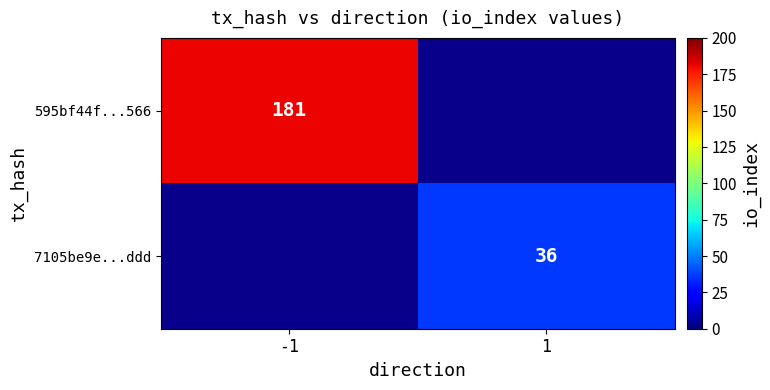

Is it true that 595bf44f...566 equals 41.1 at -1?

False